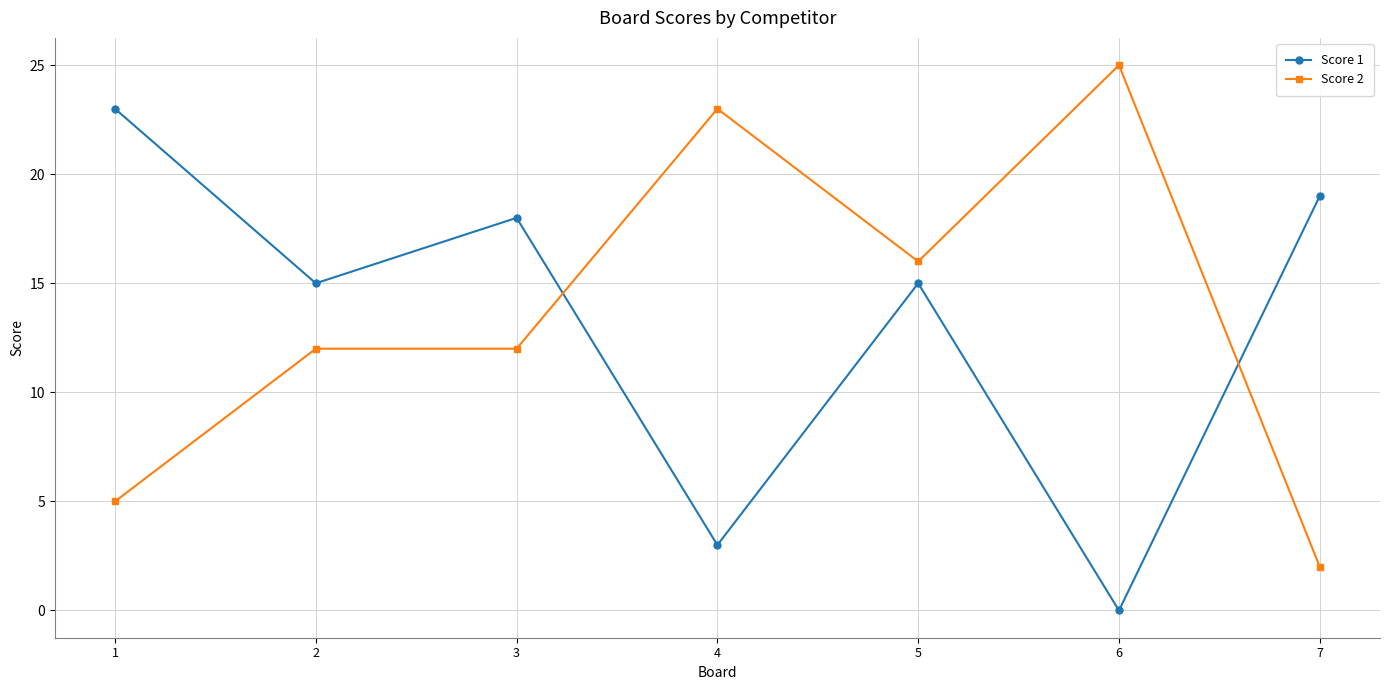

List the series in order of their peak value, lowest first.

Score 1, Score 2